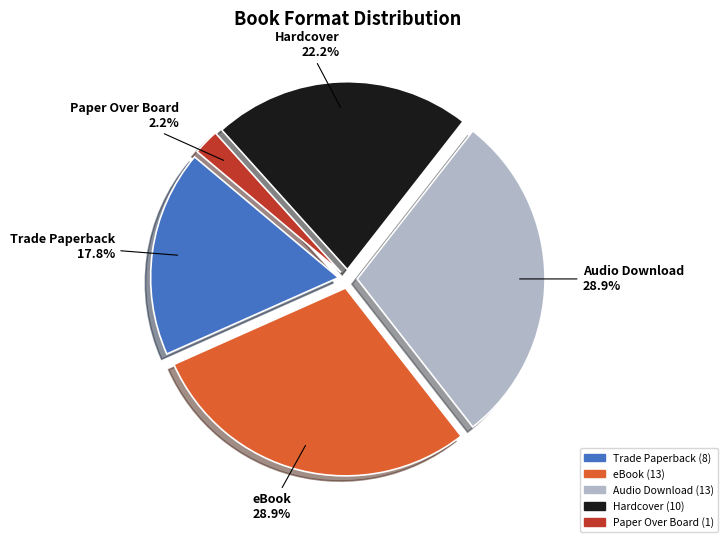

Is there a majority slice in this chart?

No